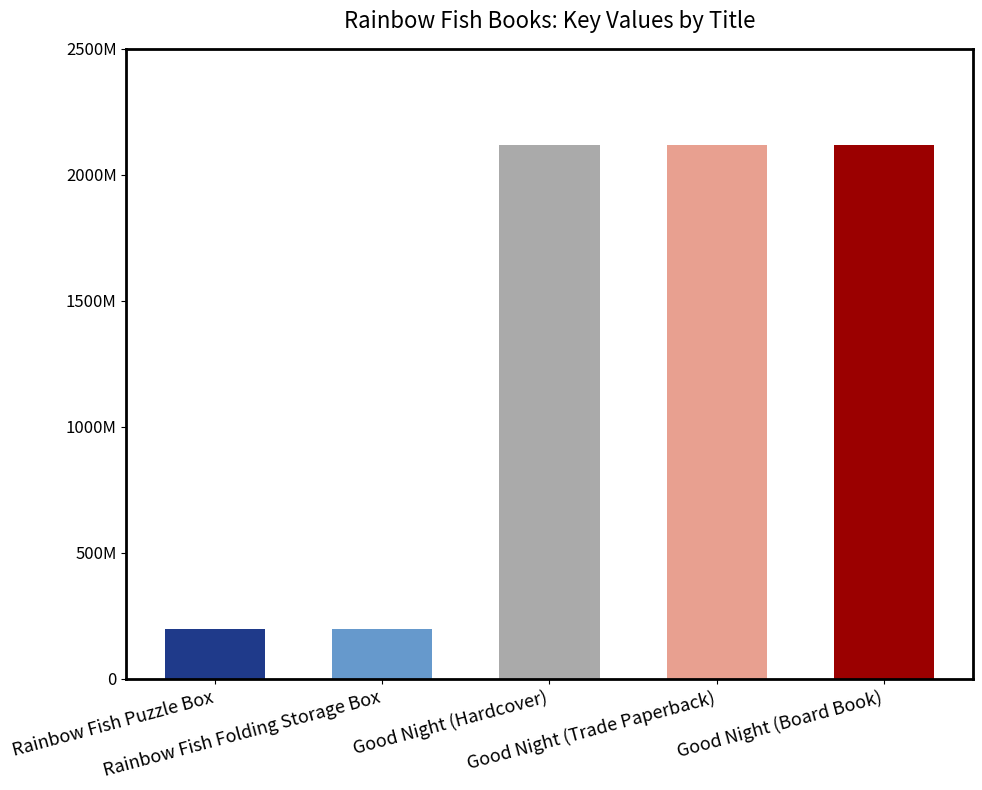

The chart shows a value of 68765824 at Rainbow Fish Puzzle Box. True or false?

False